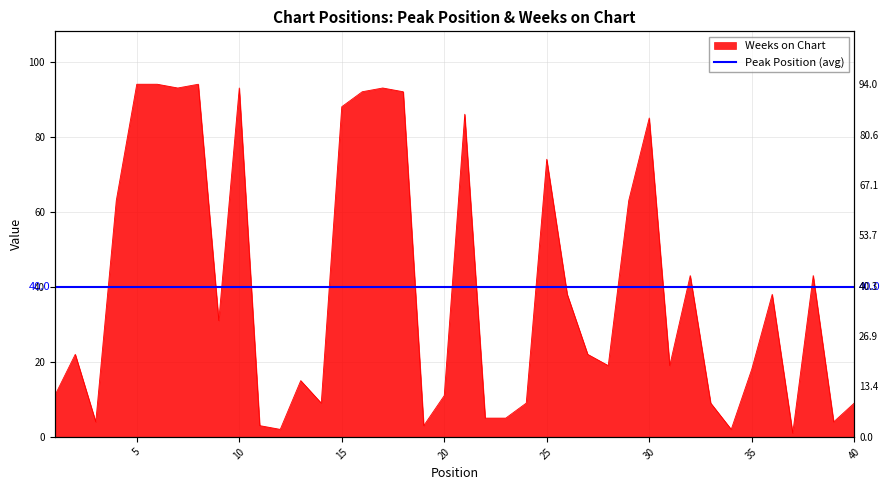

Reading left to right, extract all data points from this chart.

11	22	4	63	94	94	93	94	31	93	3	2	15	9	88	92	93	92	3	11	86	5	5	9	74	38	22	19	63	85	19	43	9	2	18	38	1	43	4	9